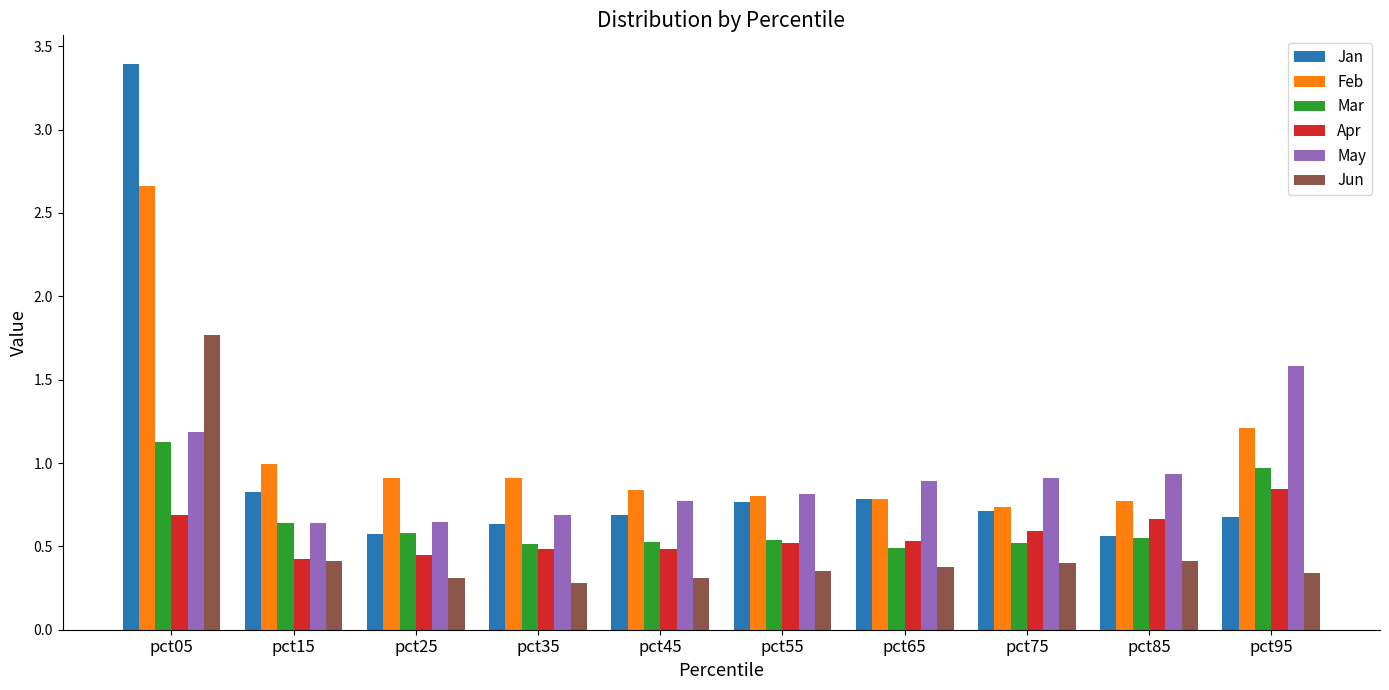

What is the greatest value displayed?

3.4